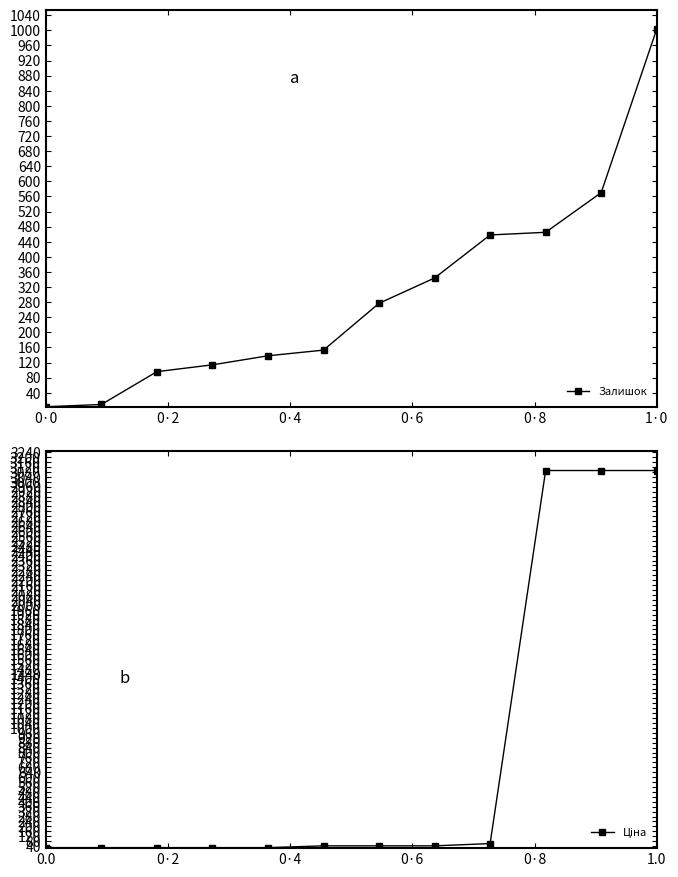

The value of Залишок at 1·0 is 1003. True or false?

True